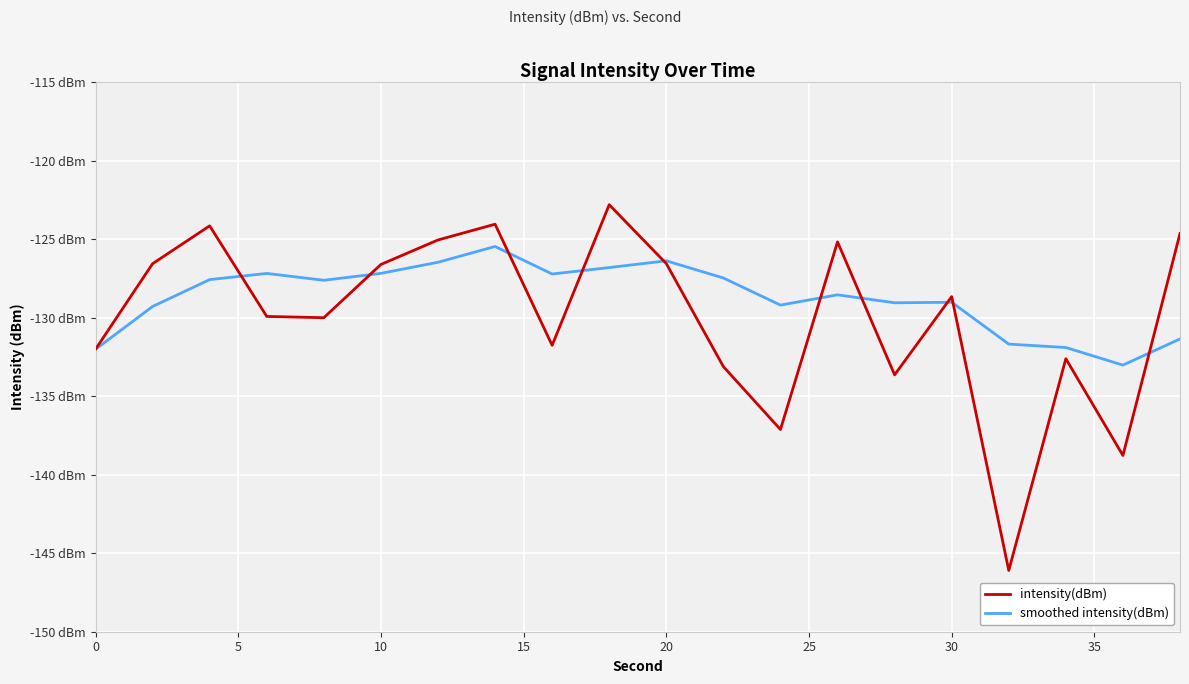

Does the chart display data point markers on the line(s)?

No